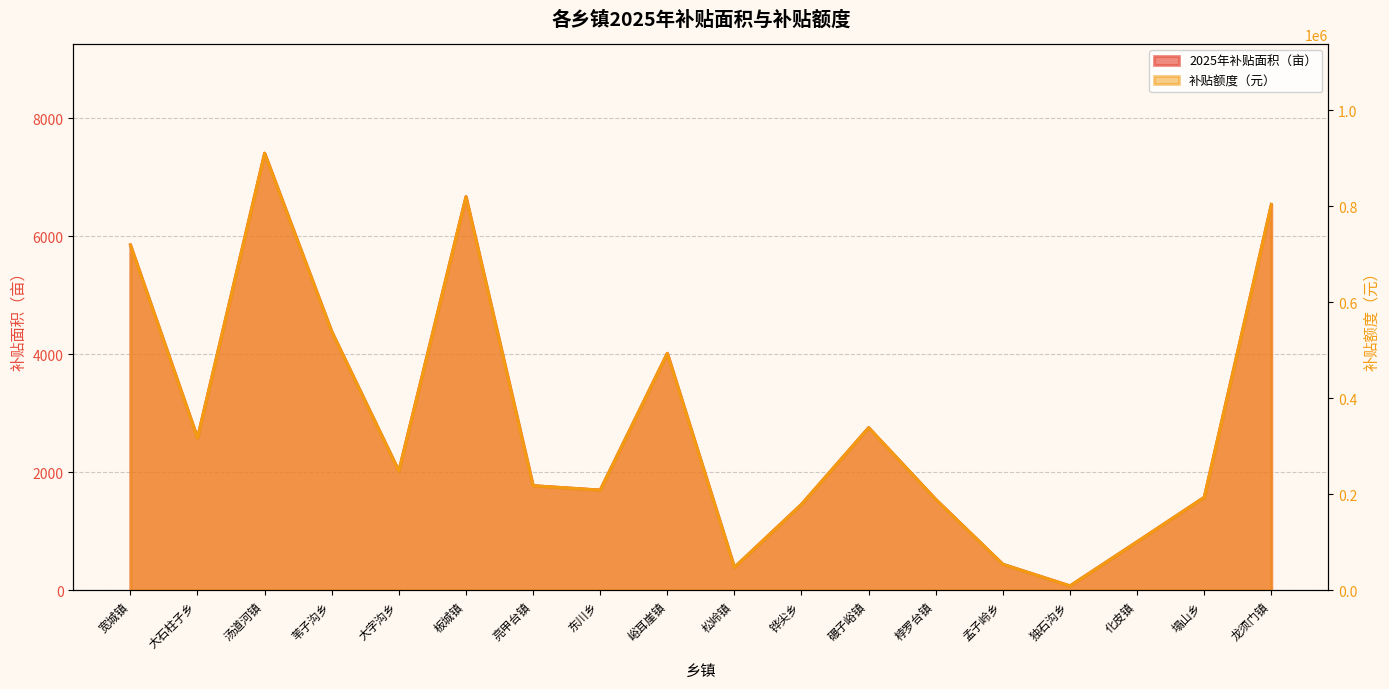

What position from the left is 桲罗台镇?

13